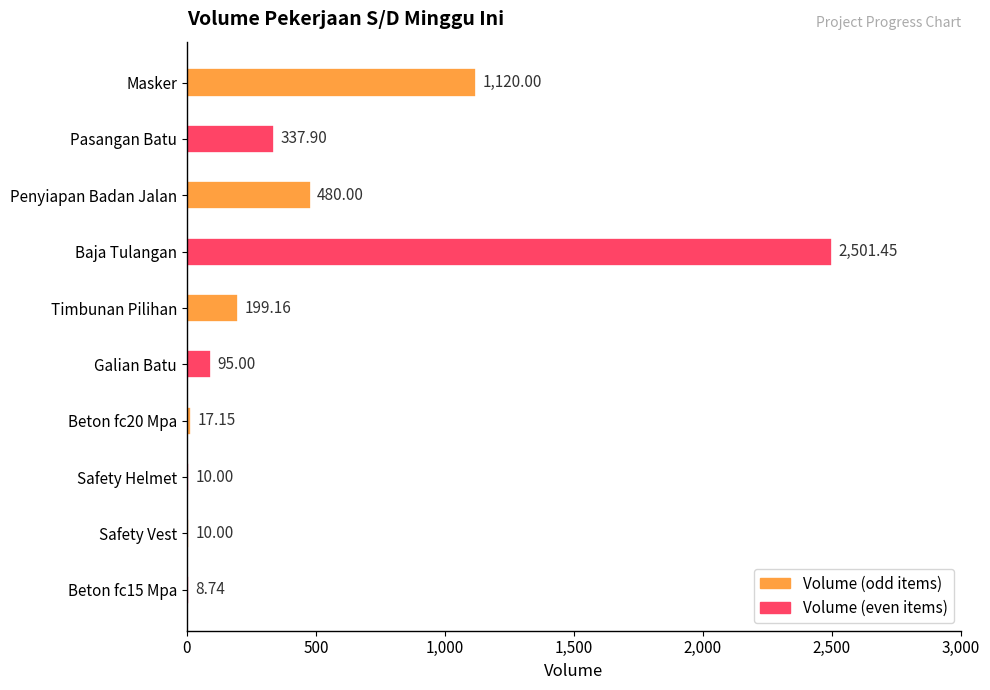

Which has a higher value, Galian Batu or Safety Vest?

Galian Batu